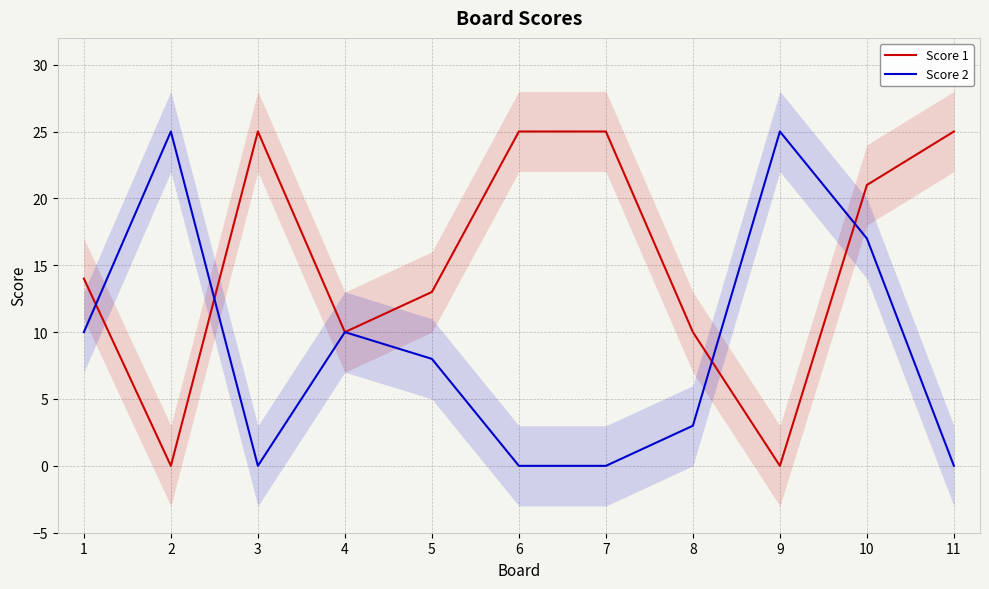

The Score 2 series shows 25 at 9. True or false?

True